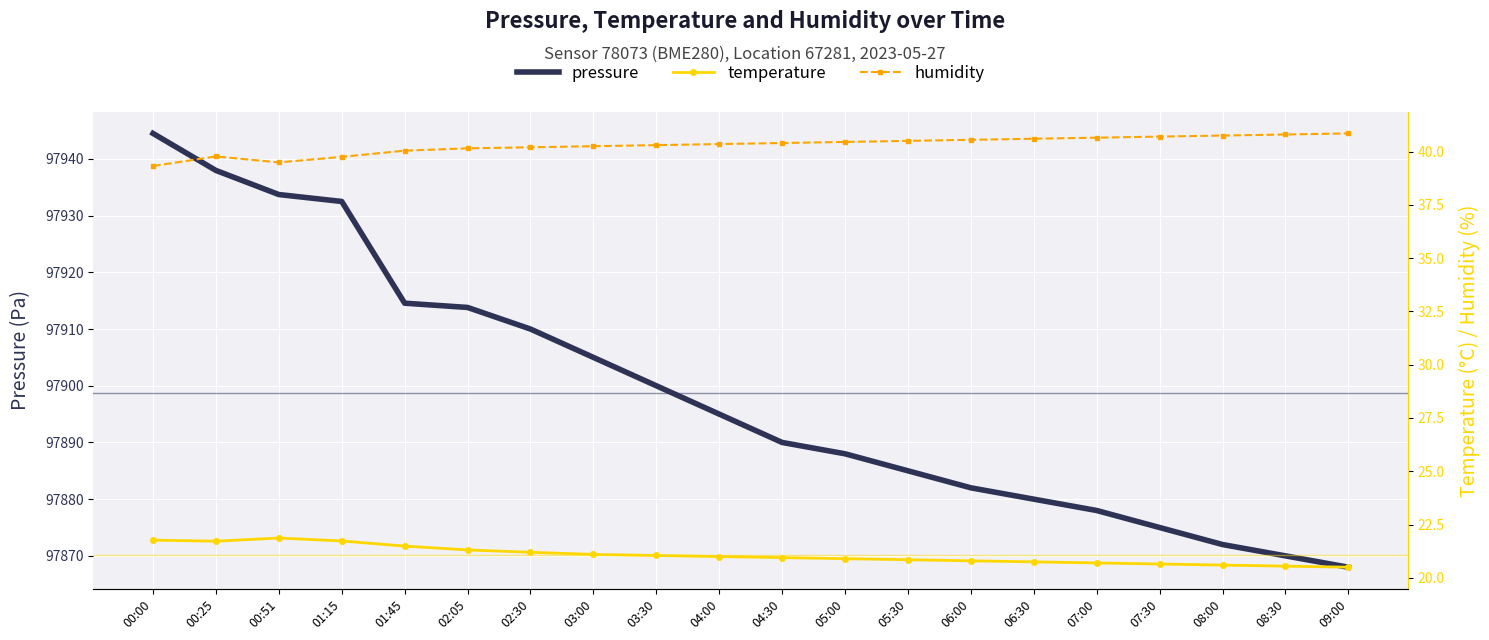

Reading left to right, list all the values displayed in this chart.

pressure: 00:00=97944.5	00:25=97938.0	00:51=97933.7	01:15=97932.5	01:45=97914.6	02:05=97913.8	02:30=97910.0	03:00=97905.0	03:30=97900.0	04:00=97895.0	04:30=97890.0	05:00=97888.0	05:30=97885.0	06:00=97882.0	06:30=97880.0	07:00=97878.0	07:30=97875.0	08:00=97872.0	08:30=97870.0	09:00=97868.0
temperature: 00:00=21.8	00:25=21.7	00:51=21.9	01:15=21.7	01:45=21.5	02:05=21.3	02:30=21.2	03:00=21.1	03:30=21.1	04:00=21.0	04:30=20.9	05:00=20.9	05:30=20.9	06:00=20.8	06:30=20.8	07:00=20.7	07:30=20.6	08:00=20.6	08:30=20.6	09:00=20.5
humidity: 00:00=39.3	00:25=39.8	00:51=39.5	01:15=39.8	01:45=40.0	02:05=40.1	02:30=40.2	03:00=40.2	03:30=40.3	04:00=40.4	04:30=40.4	05:00=40.5	05:30=40.5	06:00=40.5	06:30=40.6	07:00=40.6	07:30=40.7	08:00=40.8	08:30=40.8	09:00=40.9